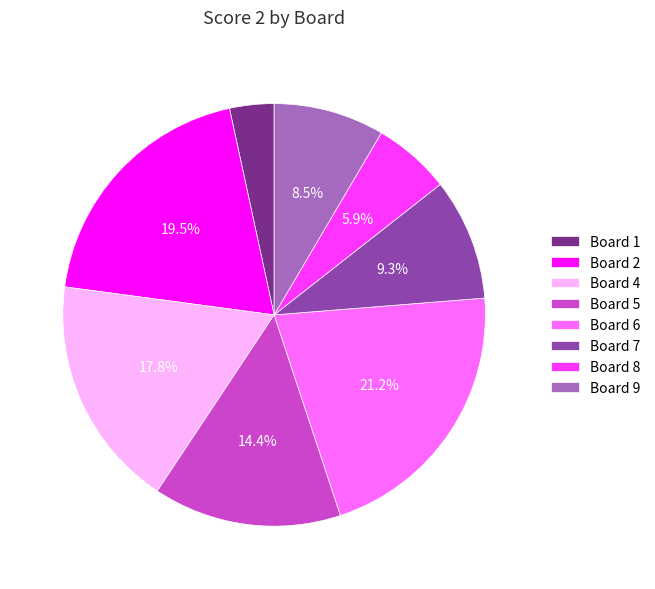

To the nearest percent, what is the combined percentage of Board 2 and Board 8?

25%